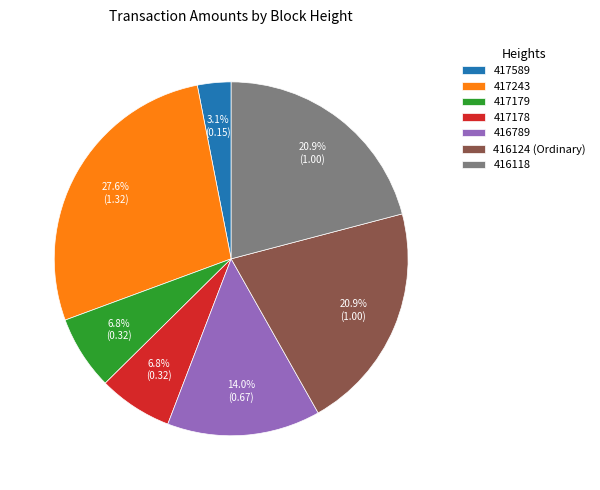

Which category has the biggest portion of the pie?

417243